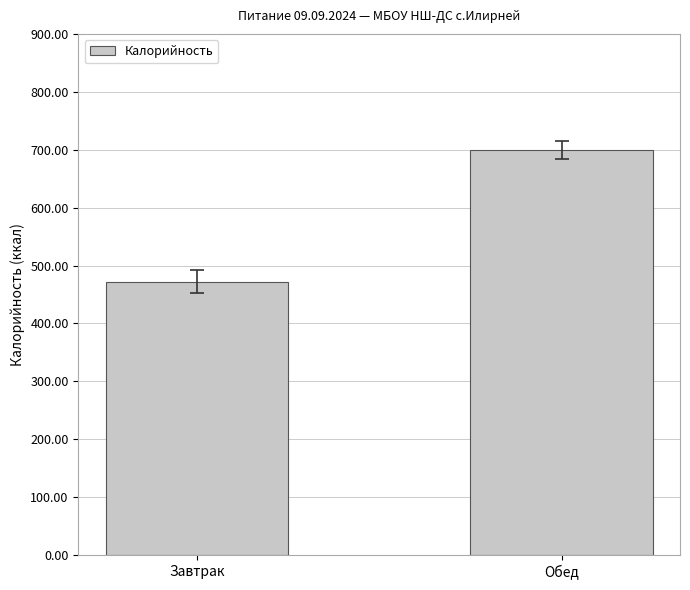

Between Завтрак and Обед, which is larger?

Обед